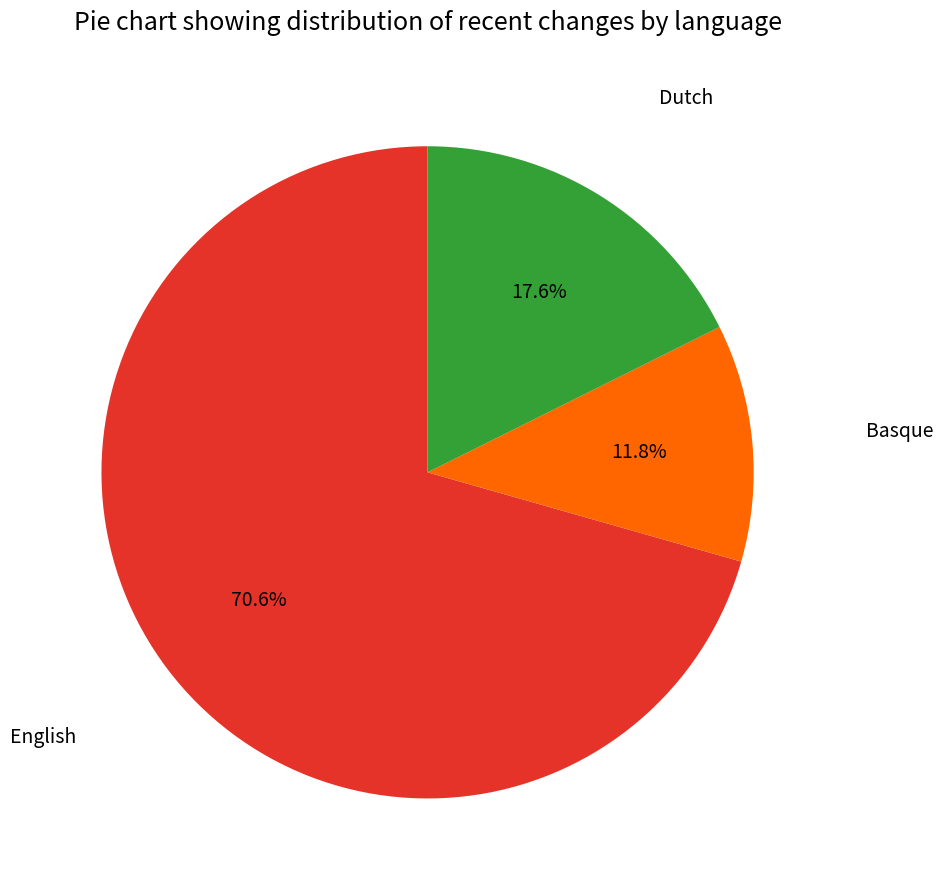

Is there any slice that represents more than half of the pie?

Yes